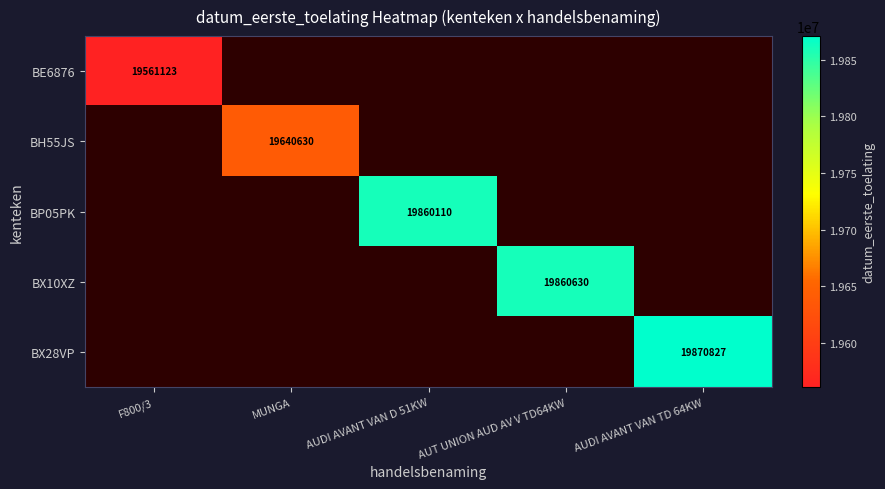

True or false: BE6876 has a value of 8835845 at F800/3.

False